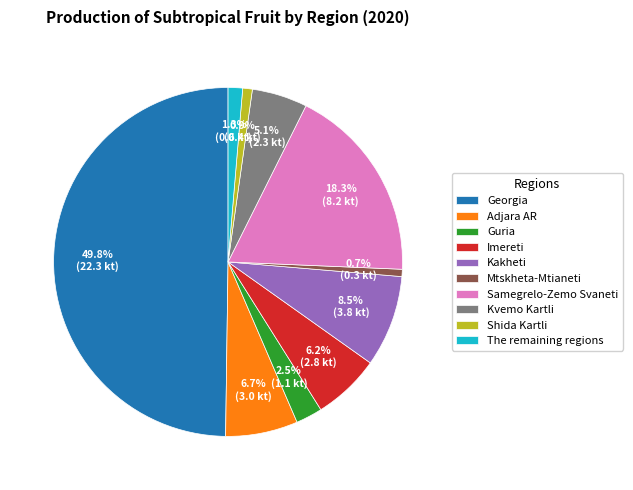

To the nearest percent, what portion does Kvemo Kartli represent?

5%